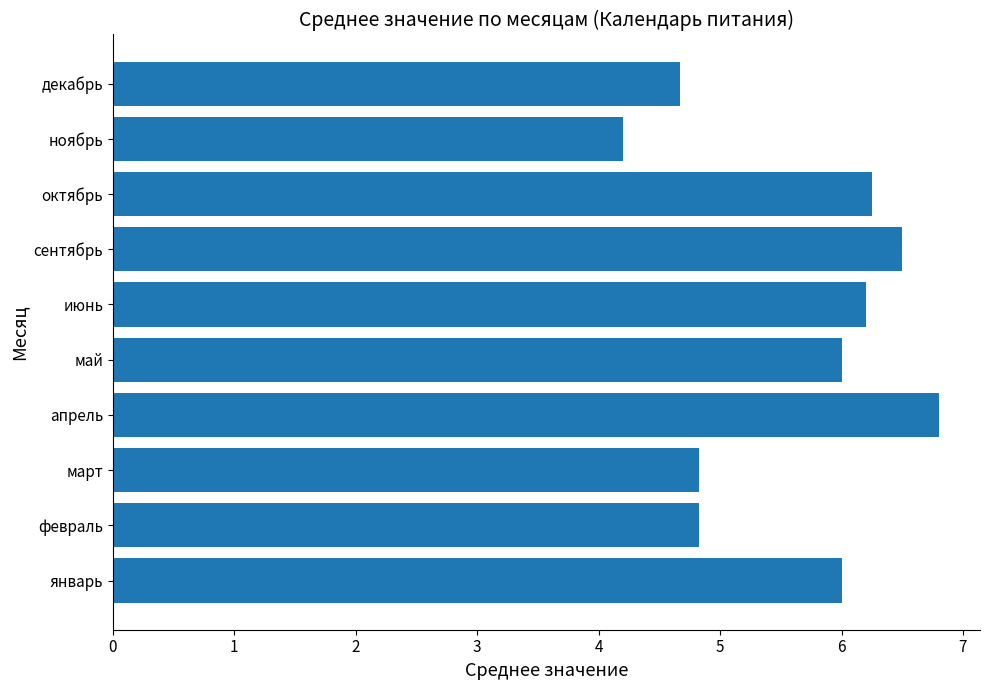

What is the approximate value at май?

6.0